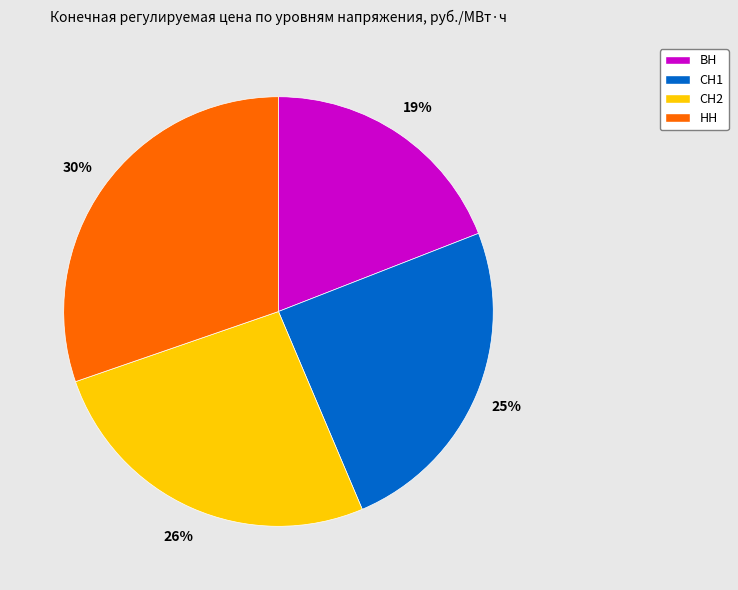

The НН slice represents 41% of the pie. True or false?

False